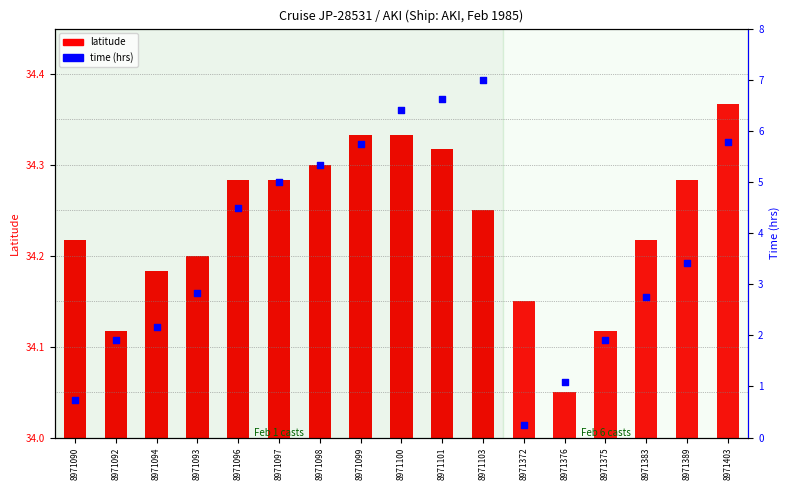

What are all the series names shown in the legend?

latitude, time (hrs)